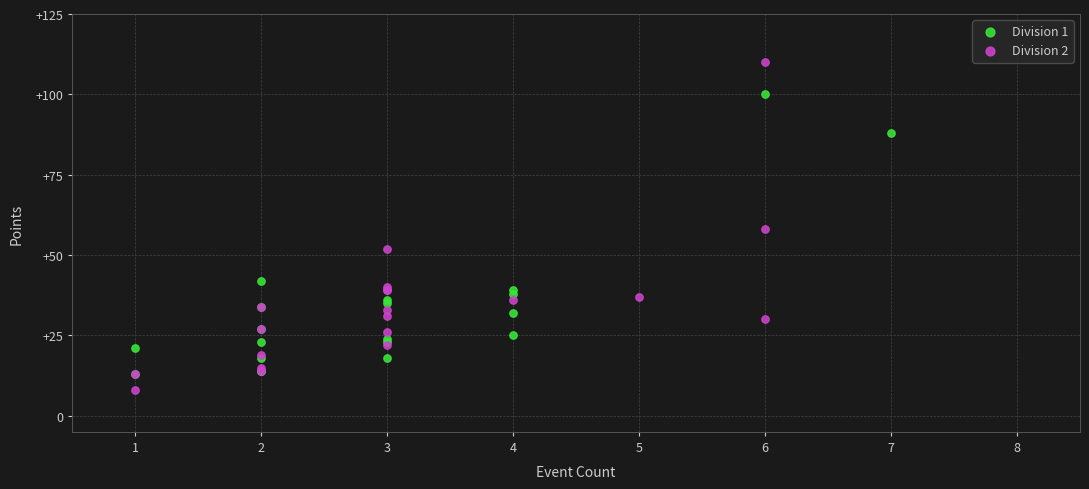

Which series reaches the minimum Y coordinate?

Division 2